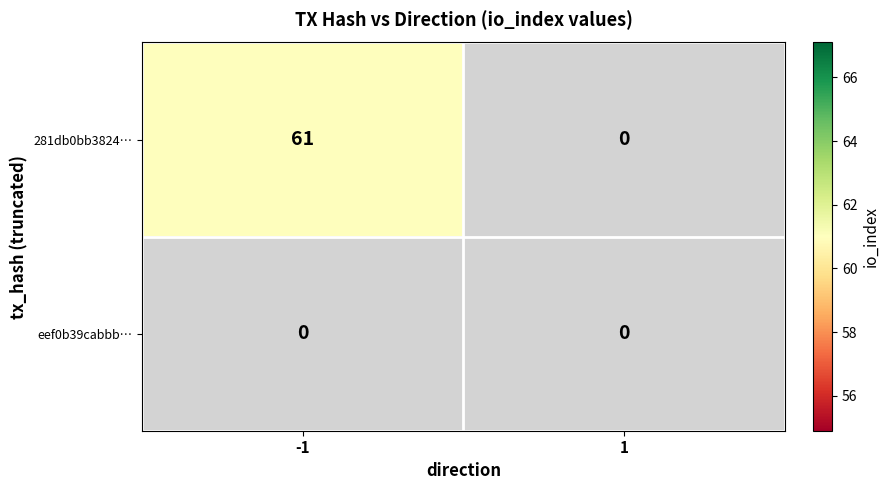

What is the difference between the maximum and minimum values in the 281db0bb38243fe3d71729a164fdf6db0c4aae4 series?

61